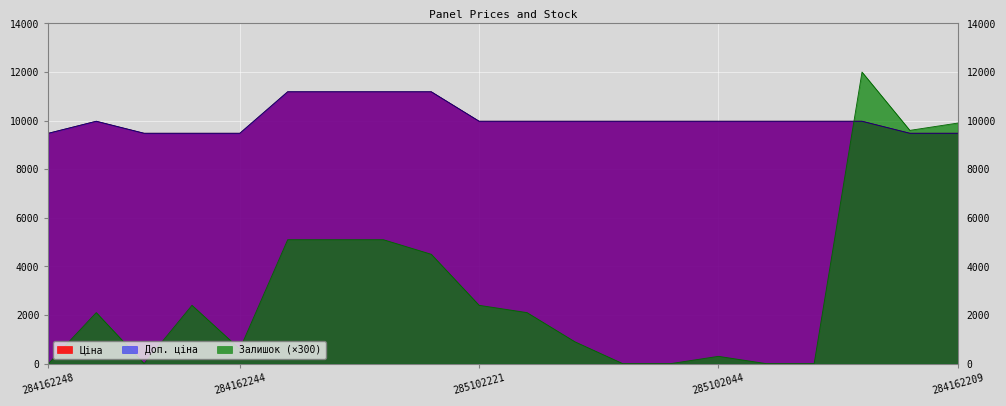

How many intersections are there between Залишок and Доп. ціна?

1